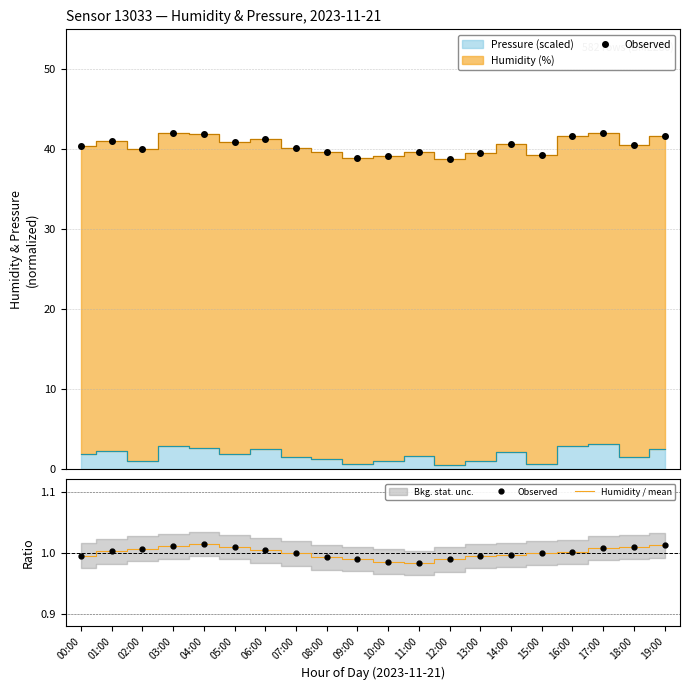

True or false: Observed and Humidity / mean cross at least once.

False